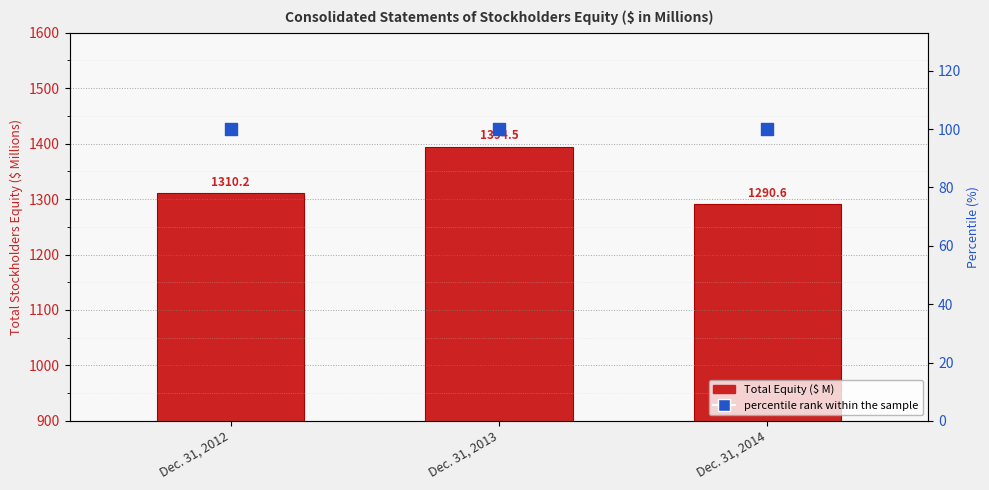

What are all the series names shown in the legend?

Total Equity, percentile rank within the sample